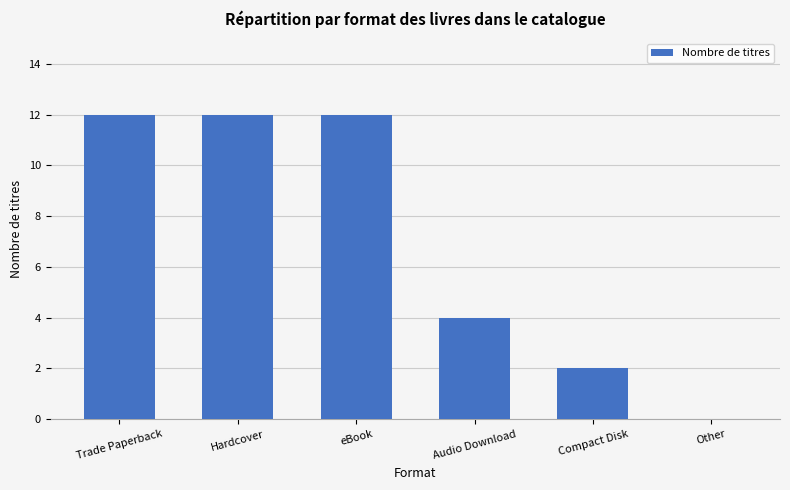

What is the sum of the values at Audio Download and Other?

4